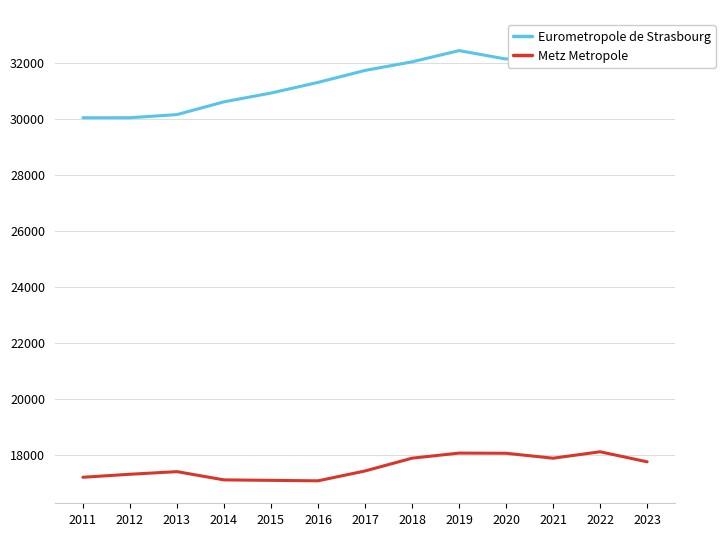

Rank the series at 2022 from highest to lowest value.

Eurometropole de Strasbourg, Metz Metropole